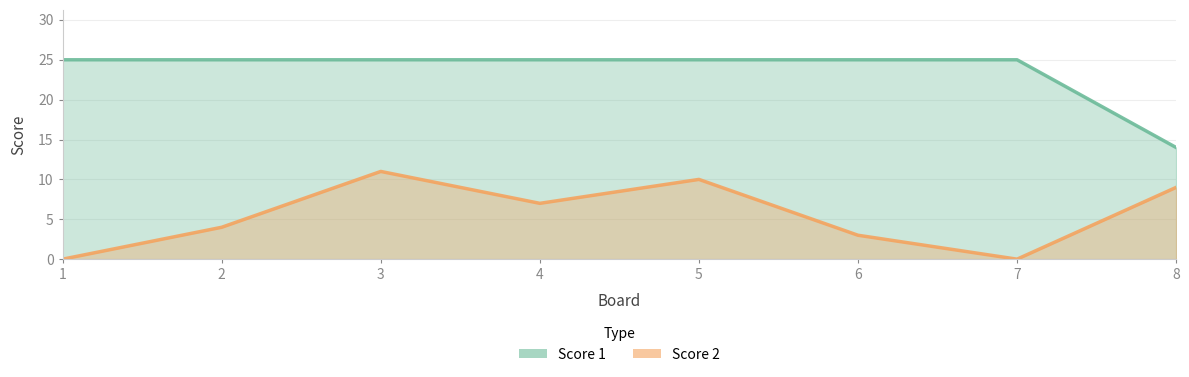

True or false: Score 2 and Score 1 cross at least once.

False